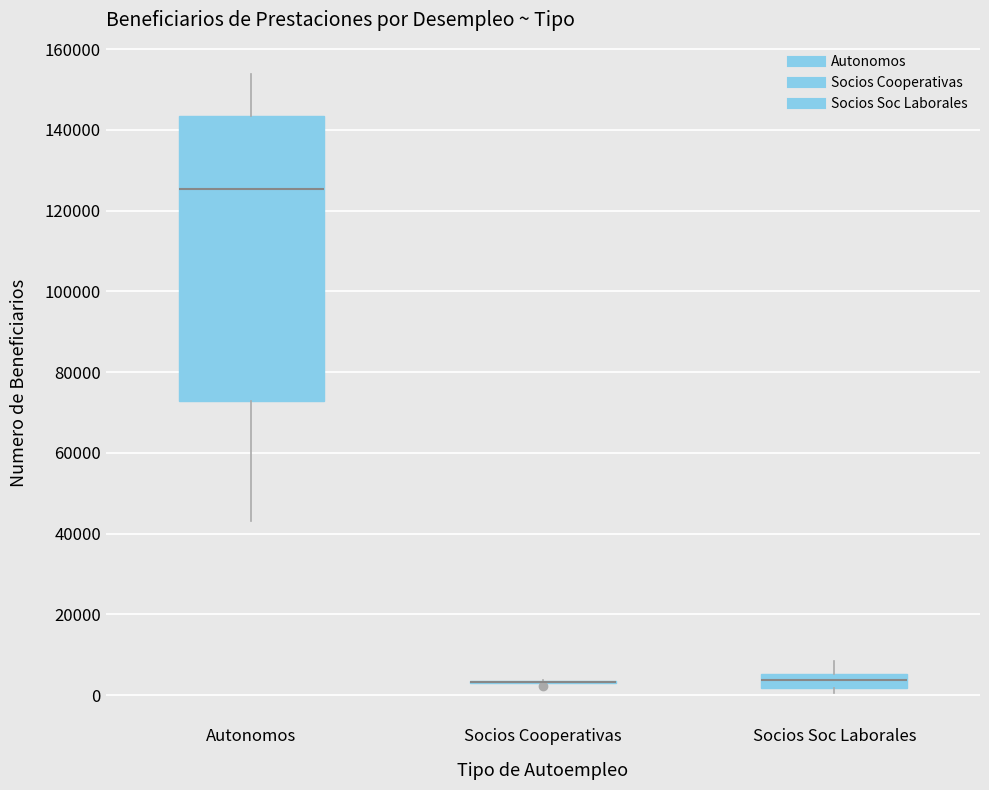

Comparing the boxes themselves (not the whiskers), which one is the tallest?

Autonomos